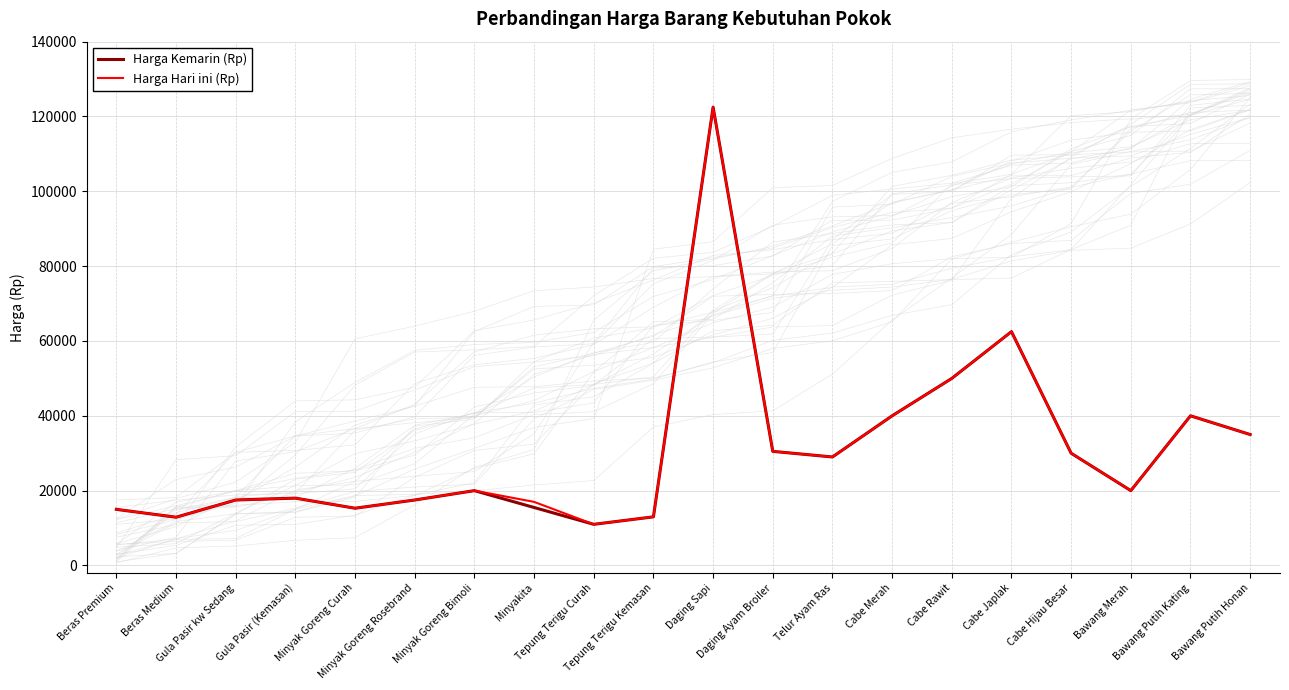

True or false: Harga Kemarin (Rp) has more than 1 points higher than both neighbors.

True